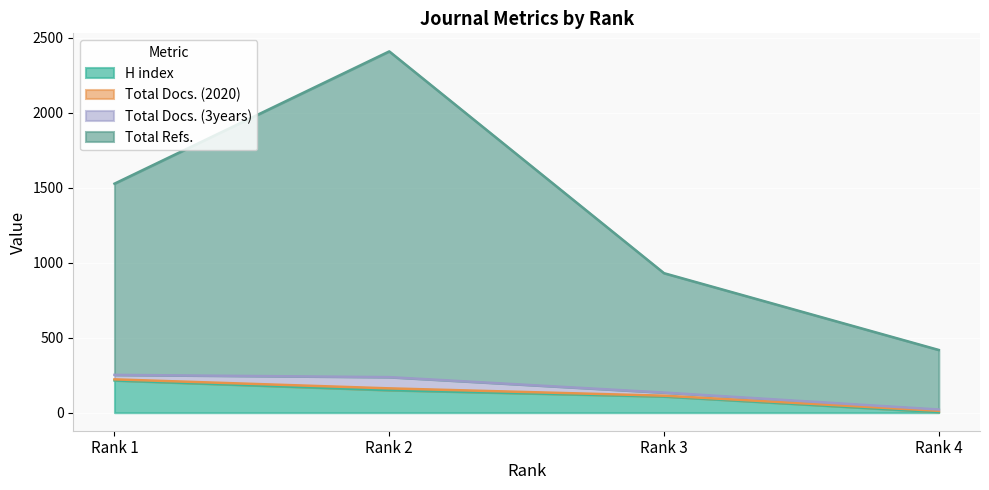

What is the spread (max minus min) of values at Rank 2?

2259